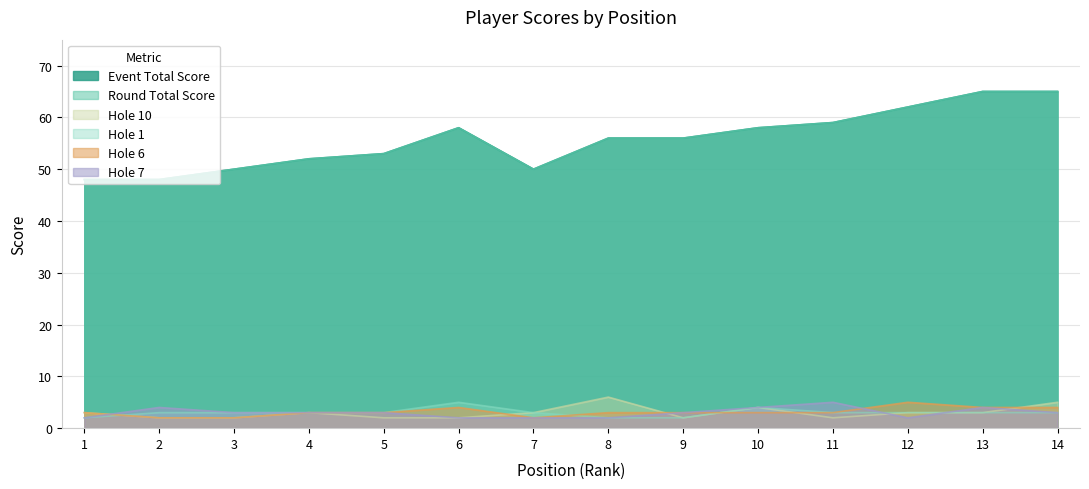

Which series has the widest spread of values?

event_total_score